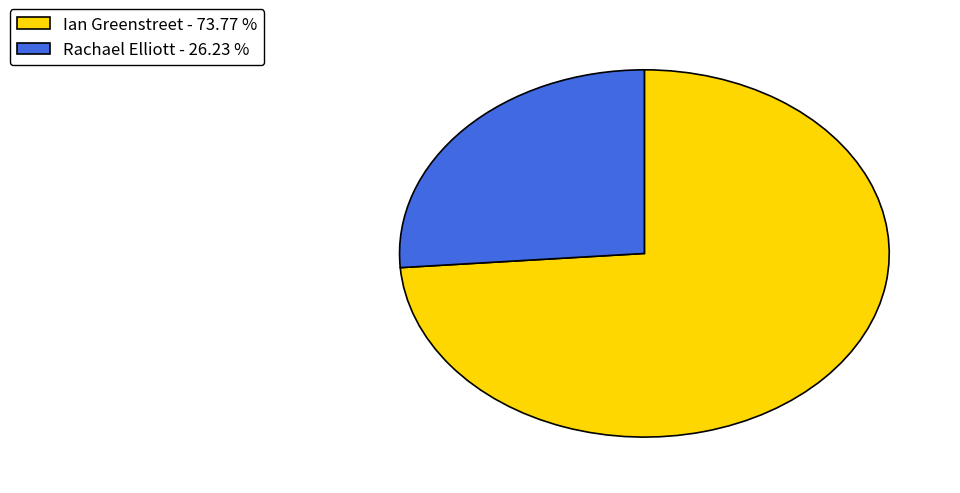

Does Rachael Elliott - 26.23 % account for over 50% of the chart?

No